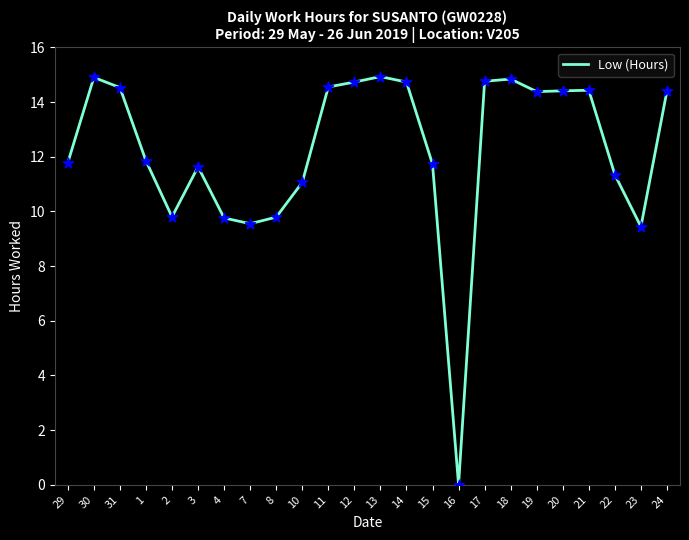

Approximately how many times larger is the value at 20 compared to 2?

1.5